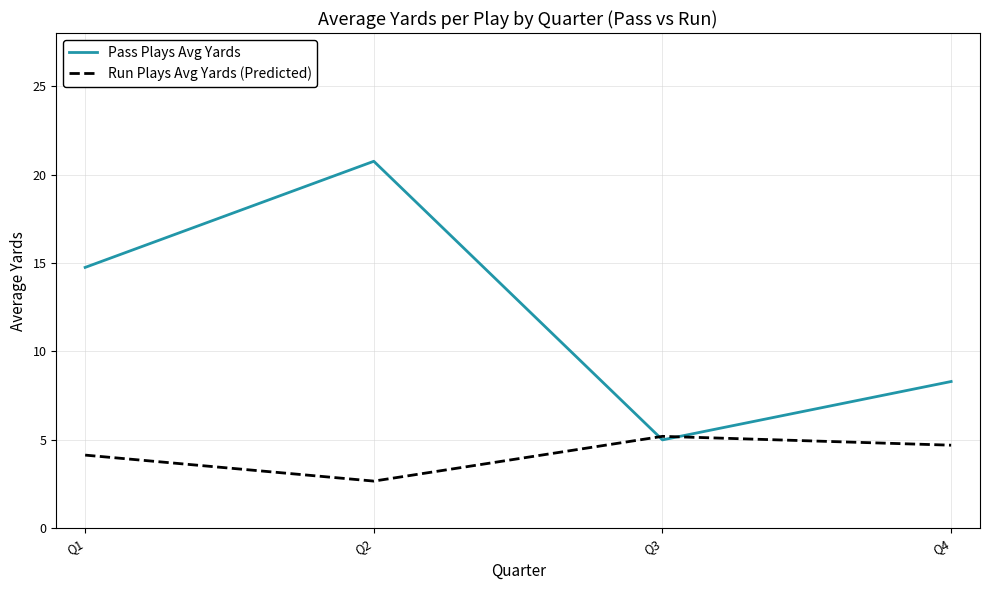

What is the average value of the Pass Plays Avg Yards series?

12.2